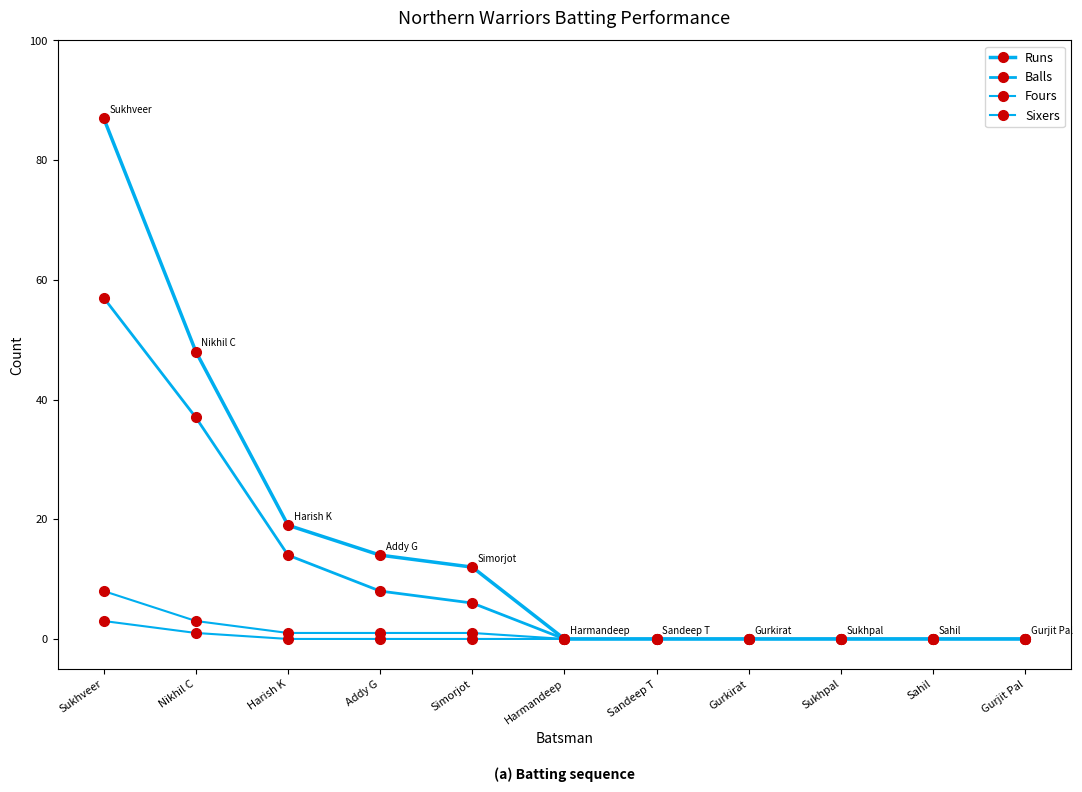

How many categories are shown in the chart?

11